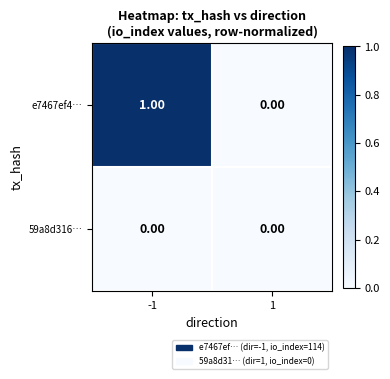

Which series has the largest total across all categories?

e7467ef4…